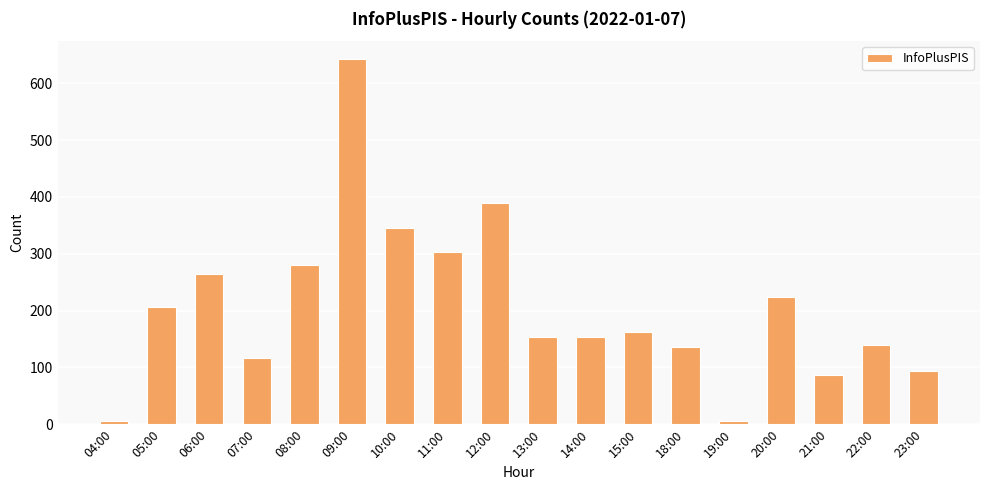

How many data points does each series have?

18